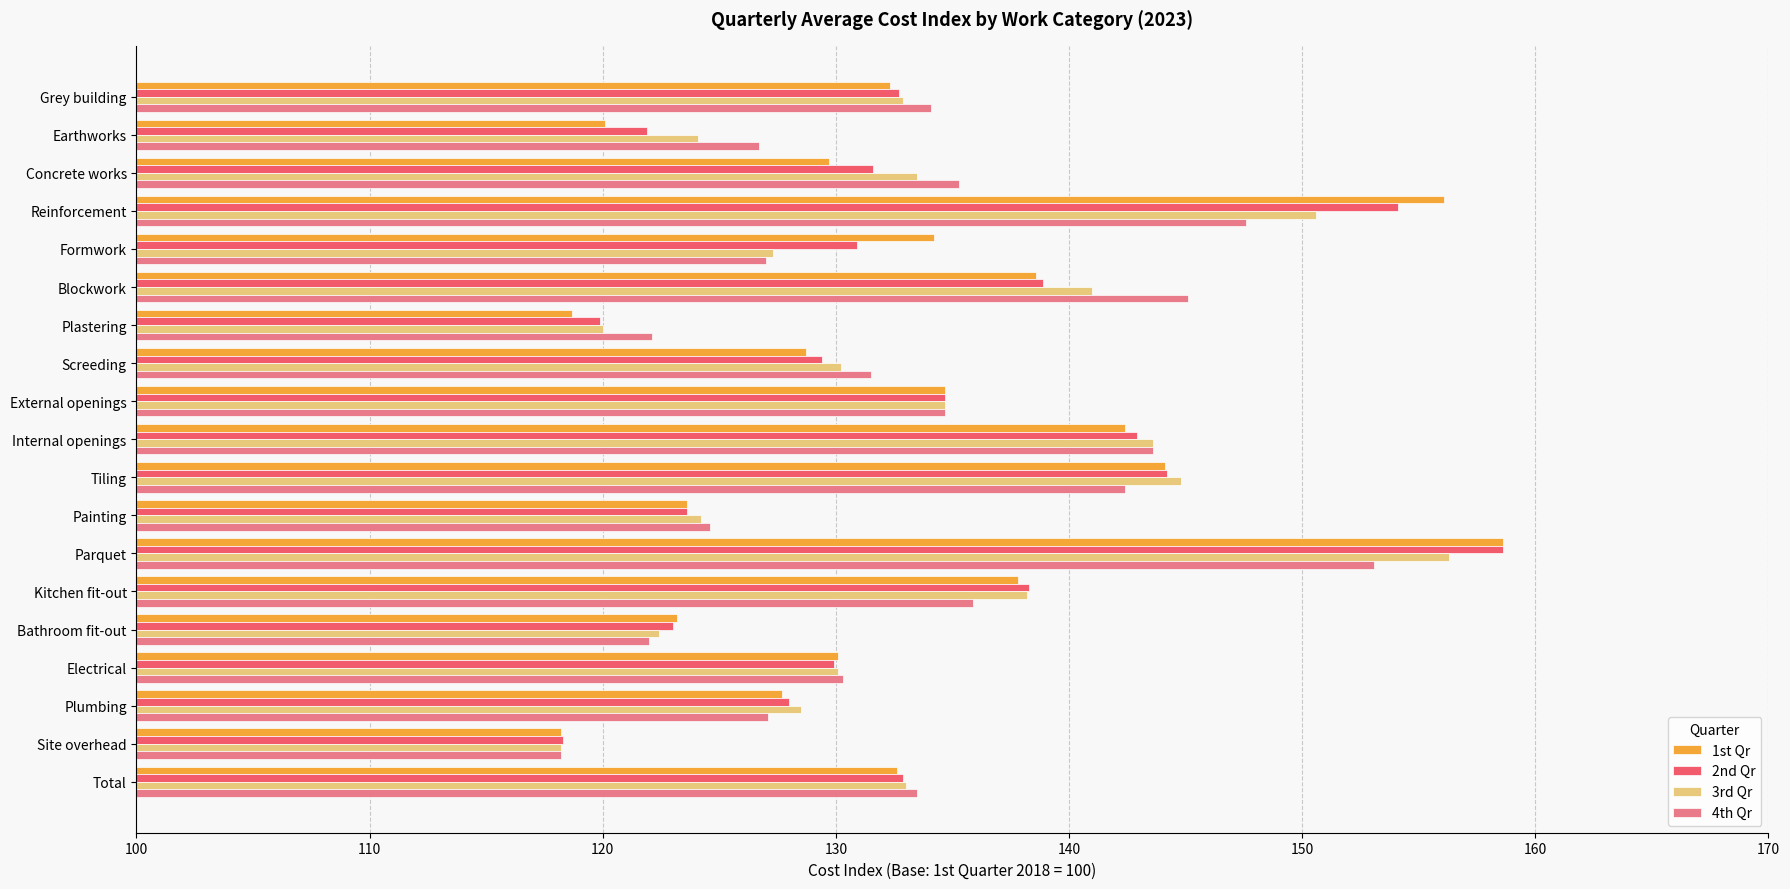

What is the spread (max minus min) of values at Parquet?

5.5